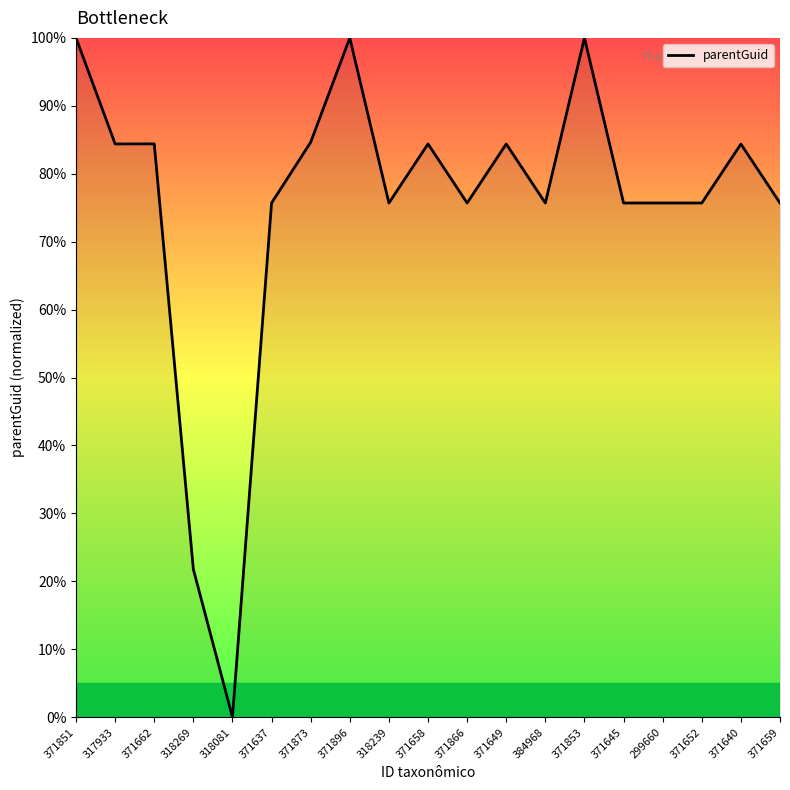

Is this an area chart (filled region under the line)?

No